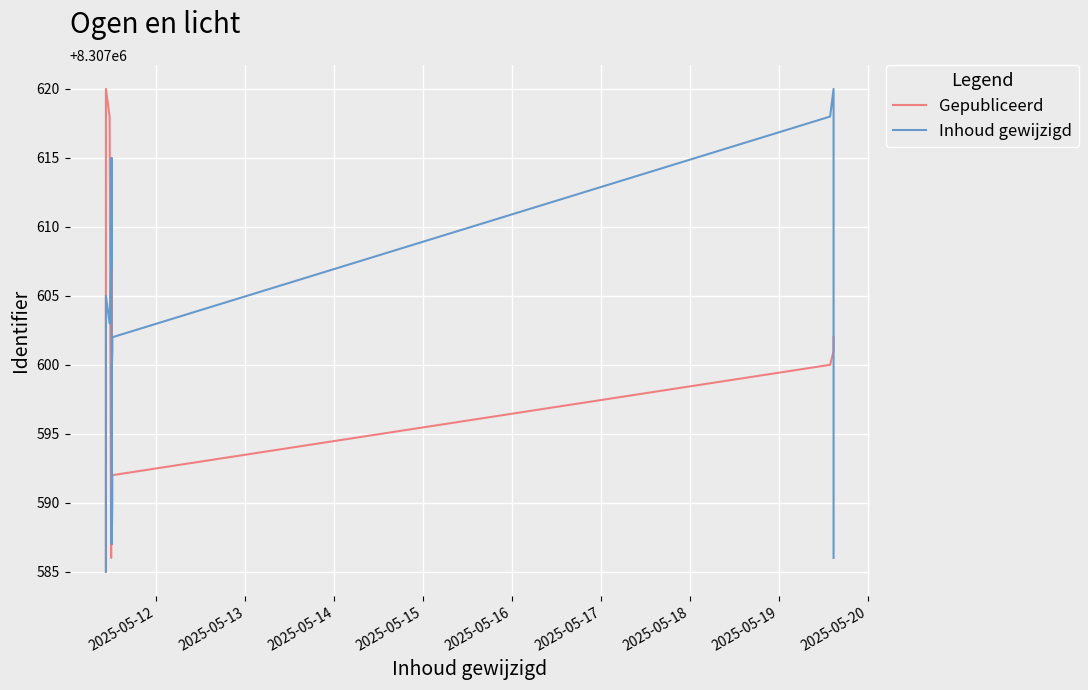

Is it true that Inhoud gewijzigd equals 14328138 at 9?

False